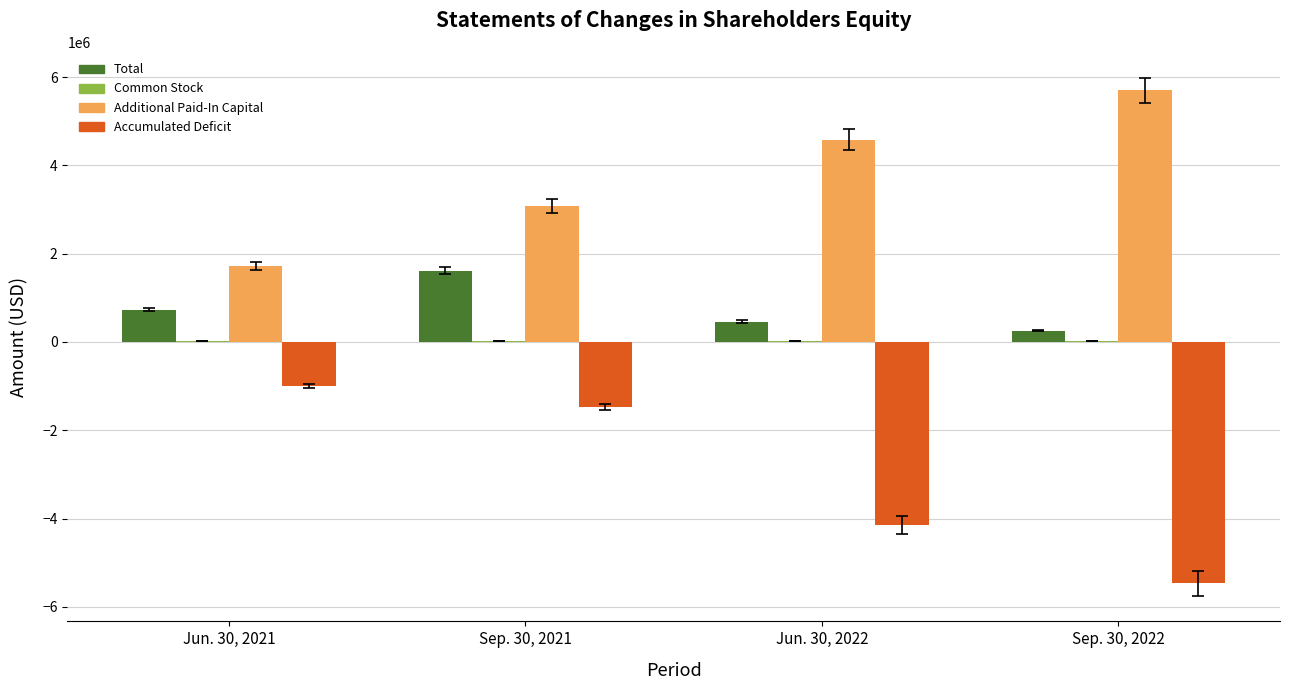

Are the bars grouped side by side (vs. stacked)?

Yes